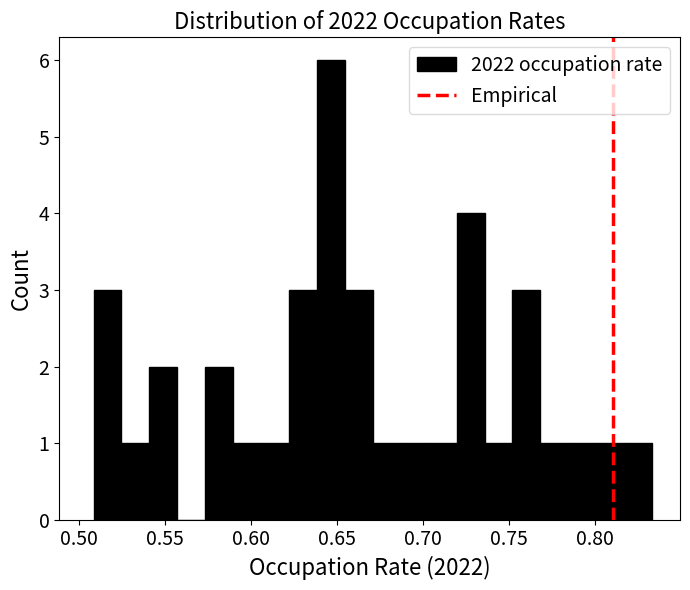

Read against the x-axis, roughly where is the centre of the tallest bar?

0.645